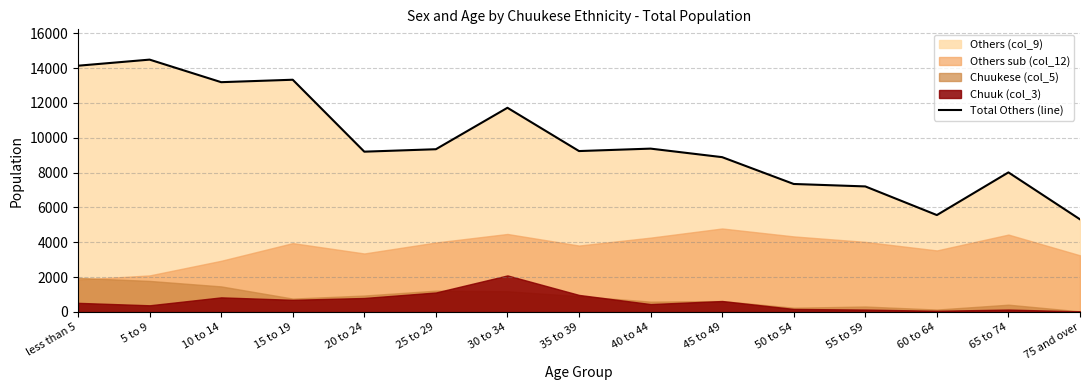

Where is the first local minimum?

10 to 14